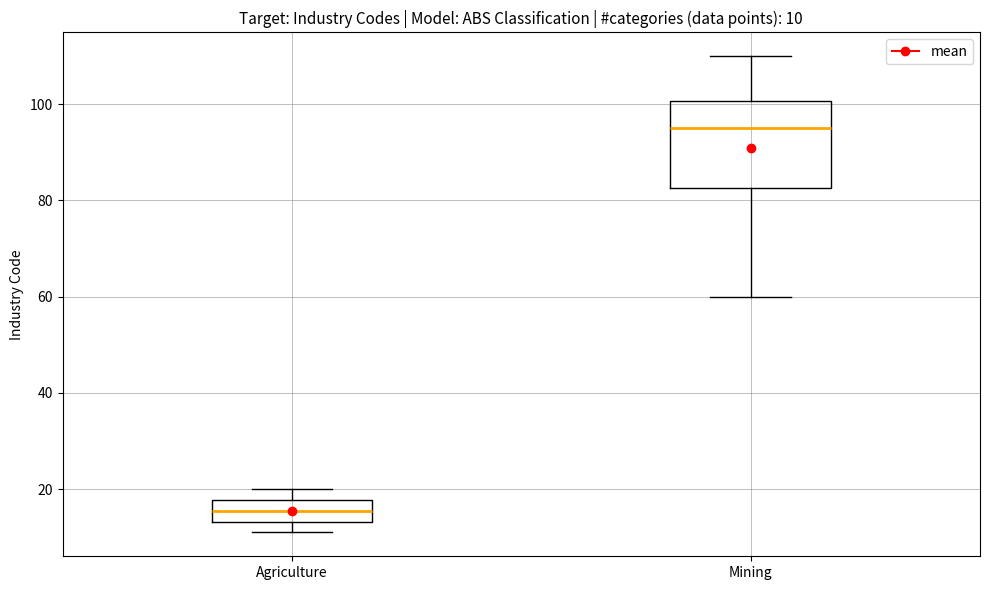

Comparing the boxes themselves (not the whiskers), which one is the tallest?

Mining